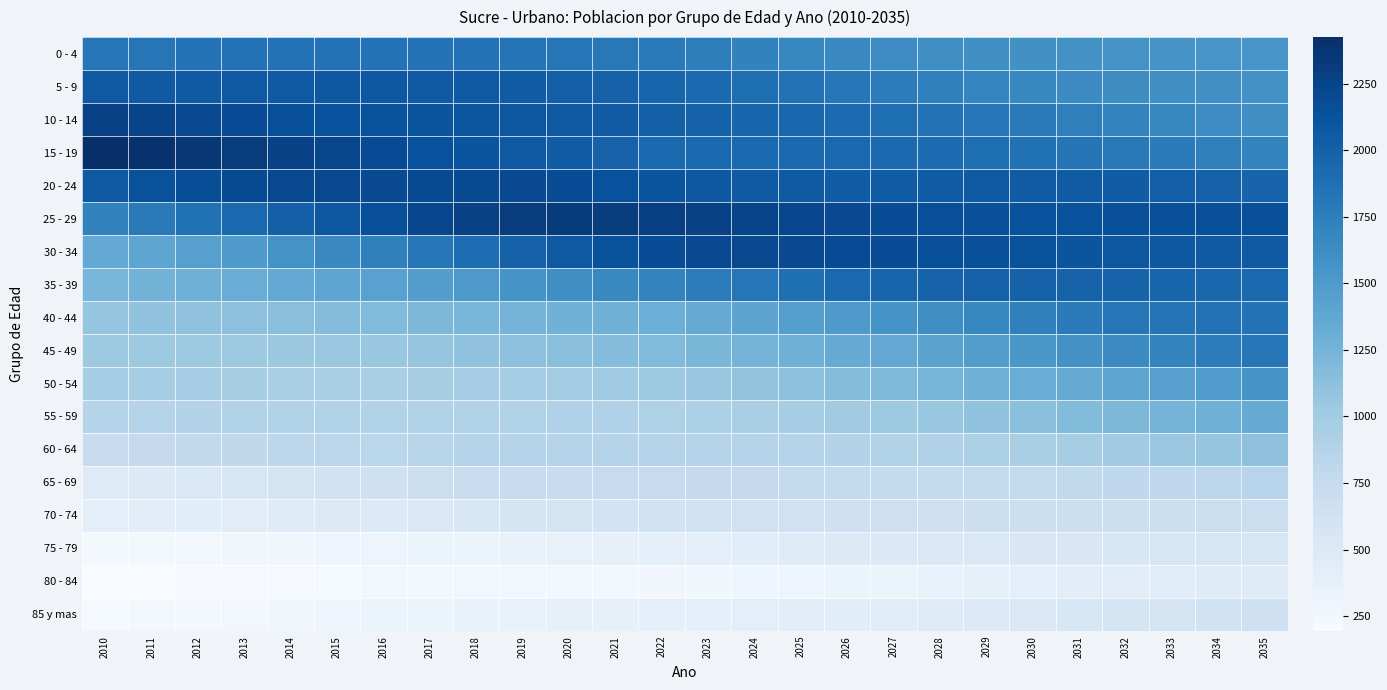

At 2014, list the series in order from smallest to largest.

80 - 84, 75 - 79, 85 y mas, 70 - 74, 65 - 69, 60 - 64, 55 - 59, 50 - 54, 45 - 49, 40 - 44, 35 - 39, 30 - 34, 0 - 4, 25 - 29, 5 - 9, 10 - 14, 20 - 24, 15 - 19